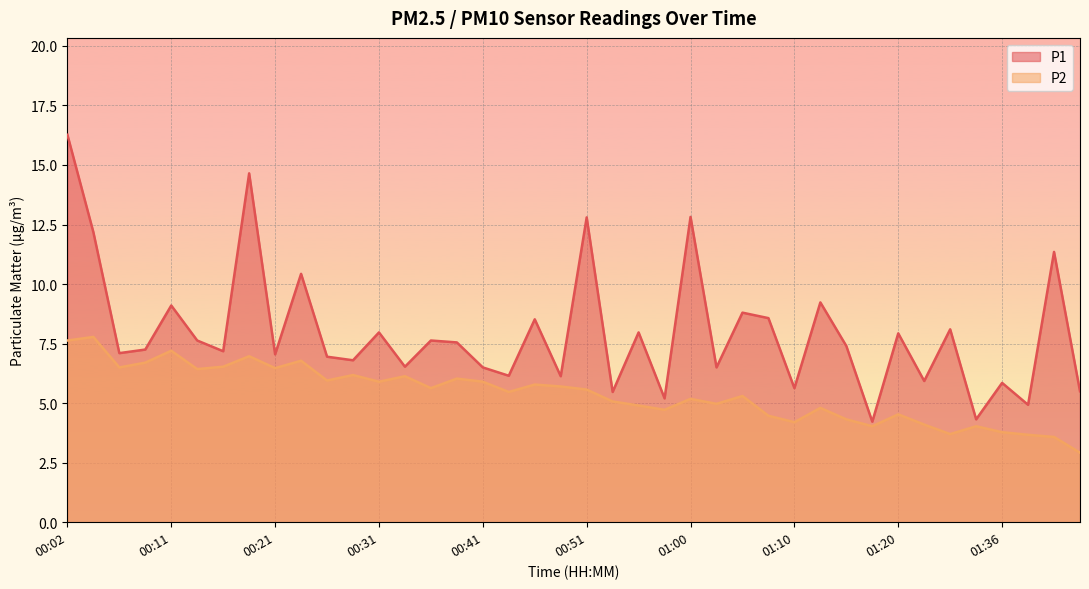

True or false: P2 and P1 cross at least once.

False